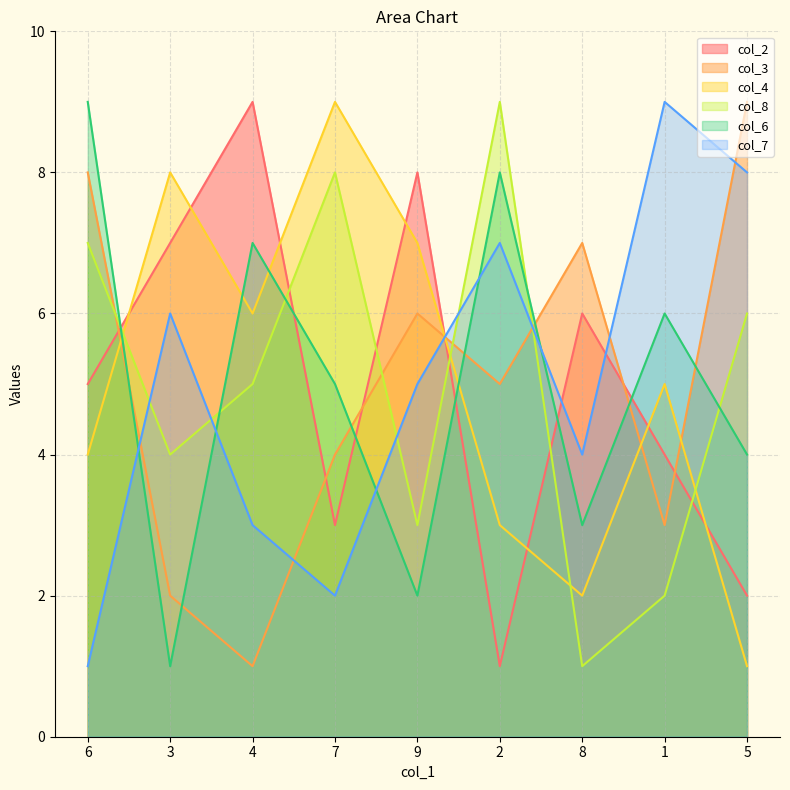

What is the approximate value of col_2 at 2?

1